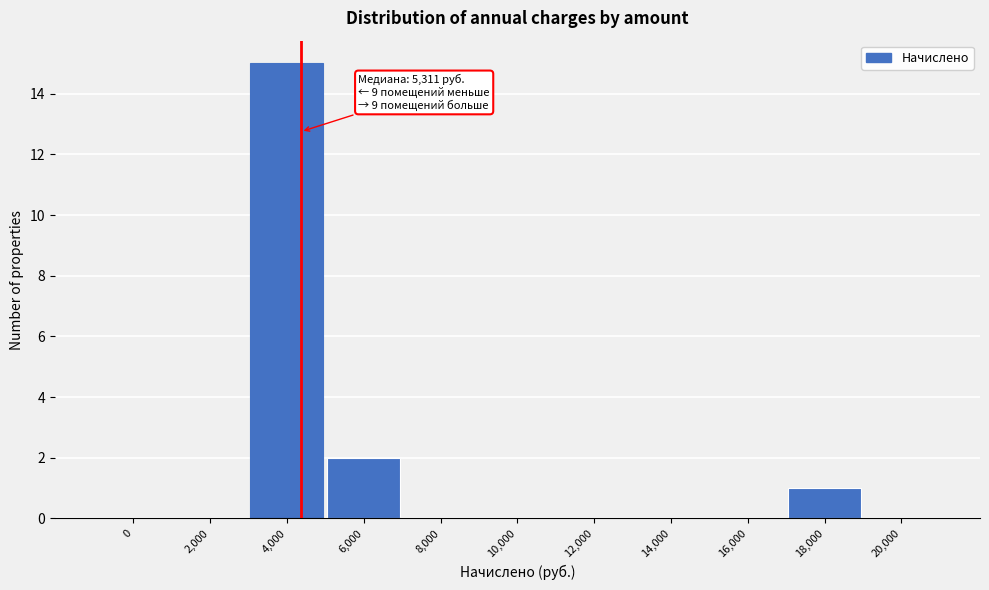

Reading left to right, transcribe all the data shown in this chart.

0=0	2,000=0	4,000=15	6,000=2	8,000=0	10,000=0	12,000=0	14,000=0	16,000=0	18,000=1	20,000=0